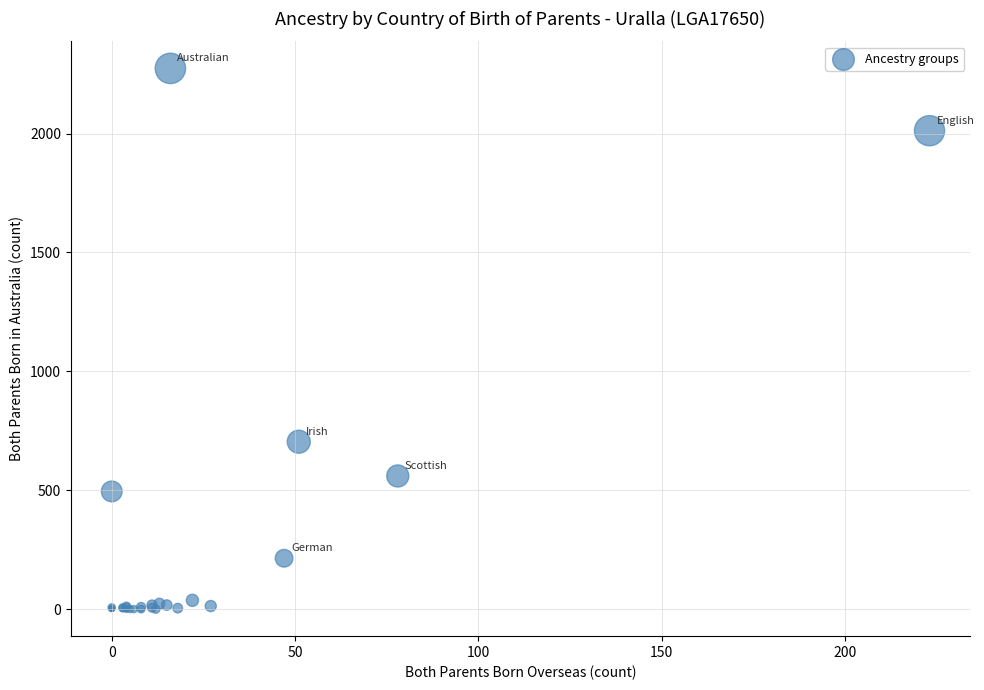

What Y value in the scatter plot is closest to 1137?

704